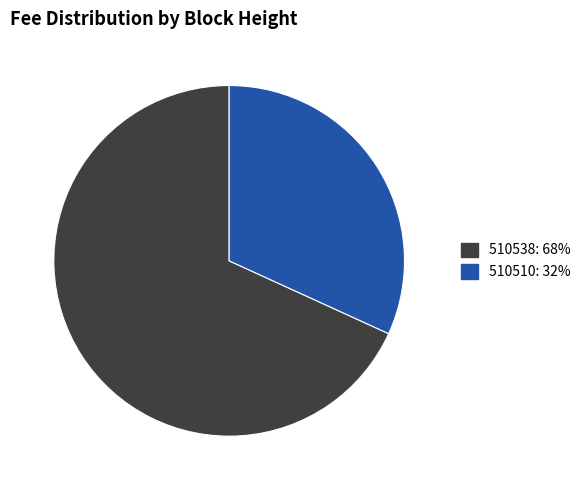

How many segments does this pie chart have?

2